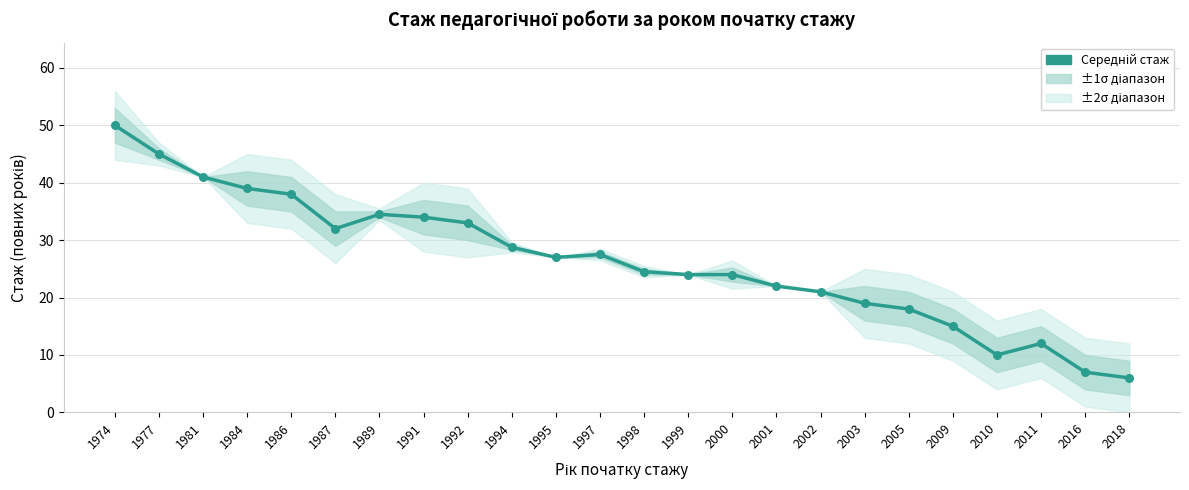

What is the ratio of the value at 2009 to the value at 1999?

0.6